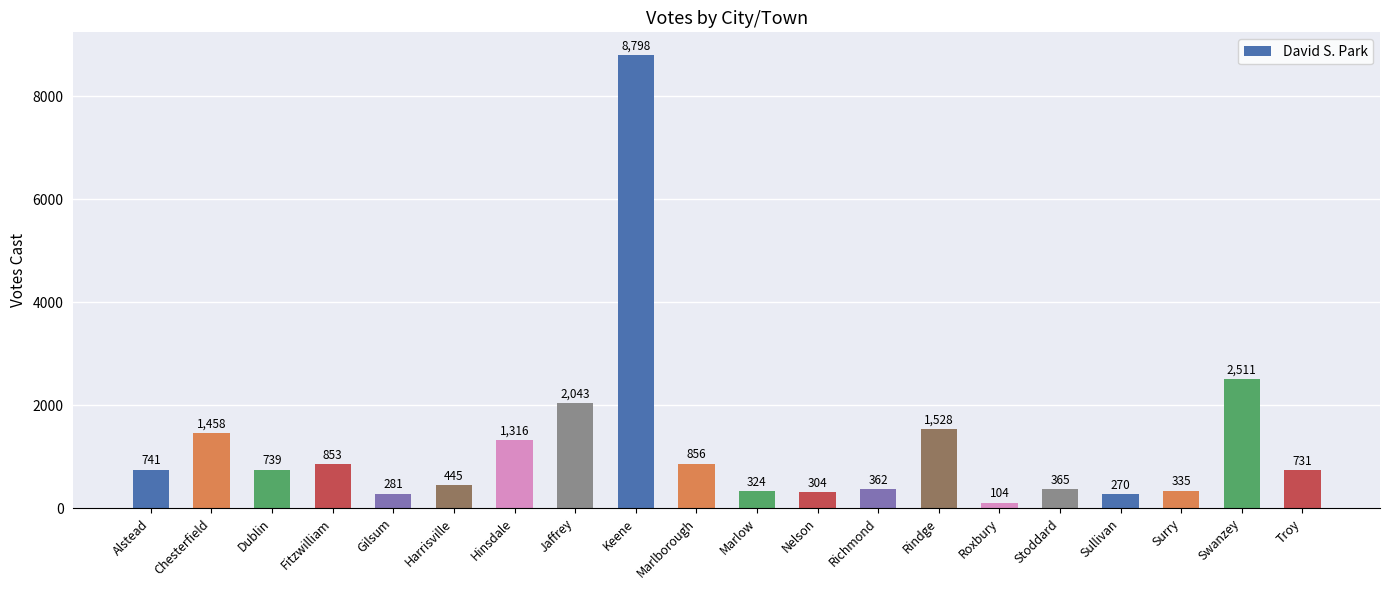

How many bars are there in total?

20